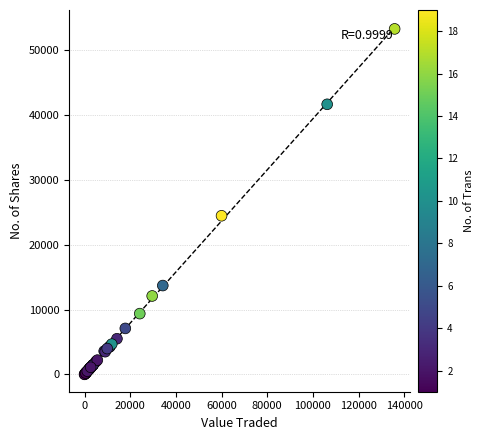

What Y value in the scatter plot is closest to 26654?

24475